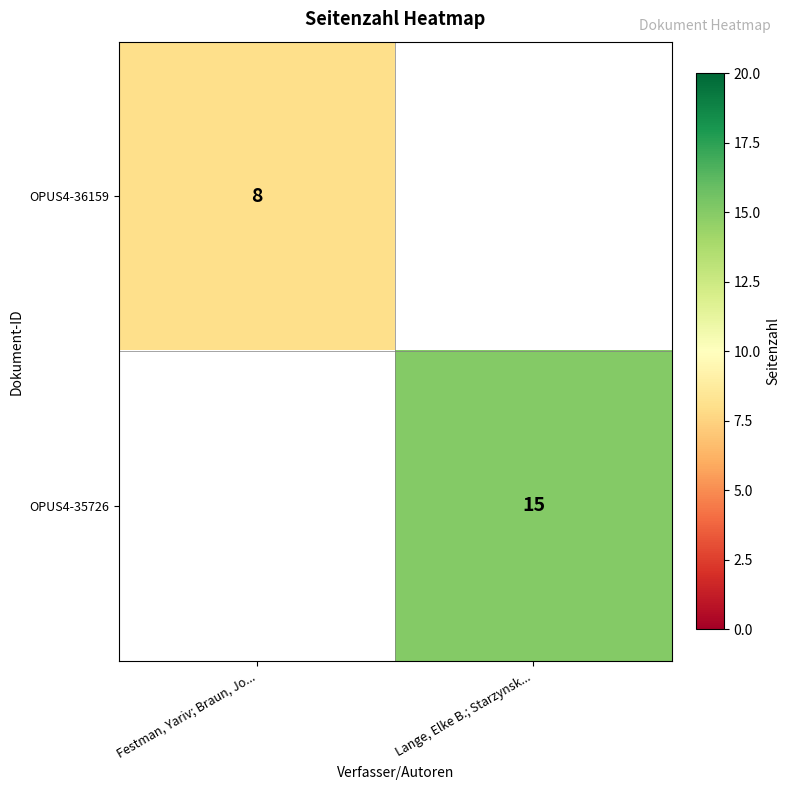

True or false: OPUS4-36159 has a value of 3 at Festman, Yariv; Braun, Jo....

False